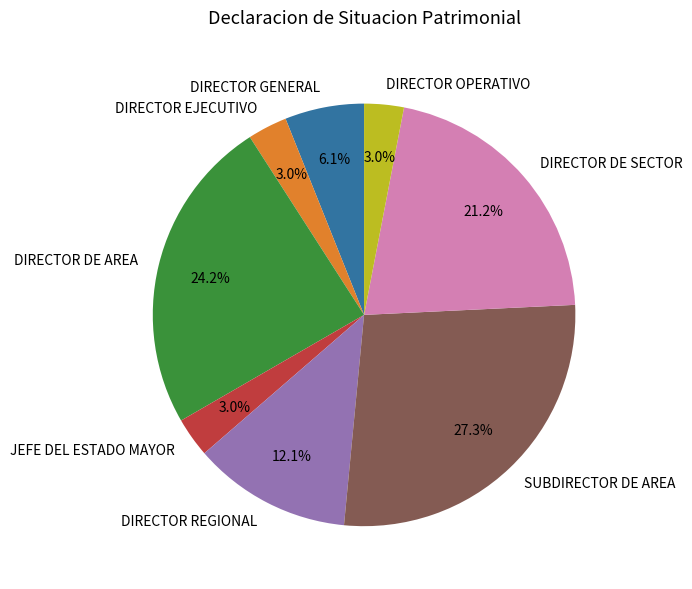

Does DIRECTOR DE AREA account for over 50% of the chart?

No